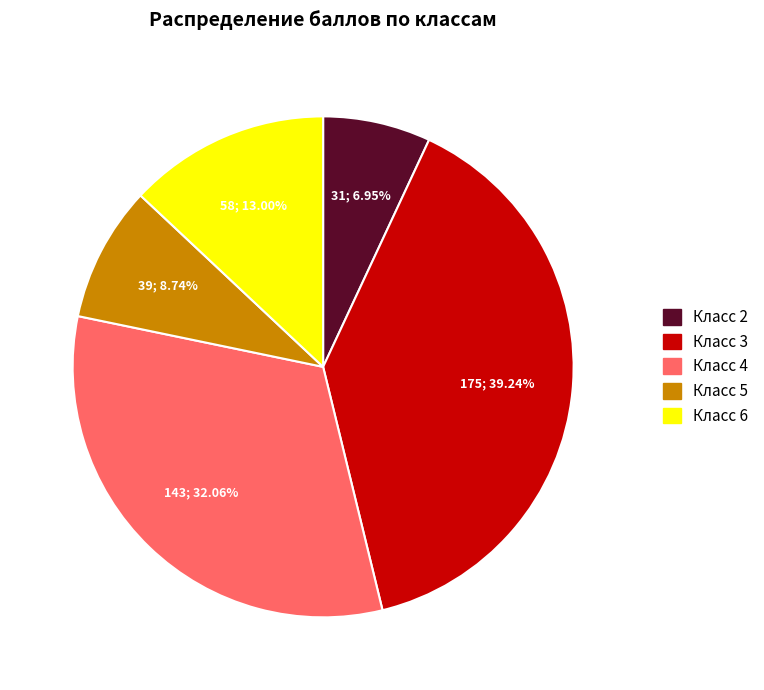

Combined, do Класс 2 and Класс 6 account for over 50%?

No